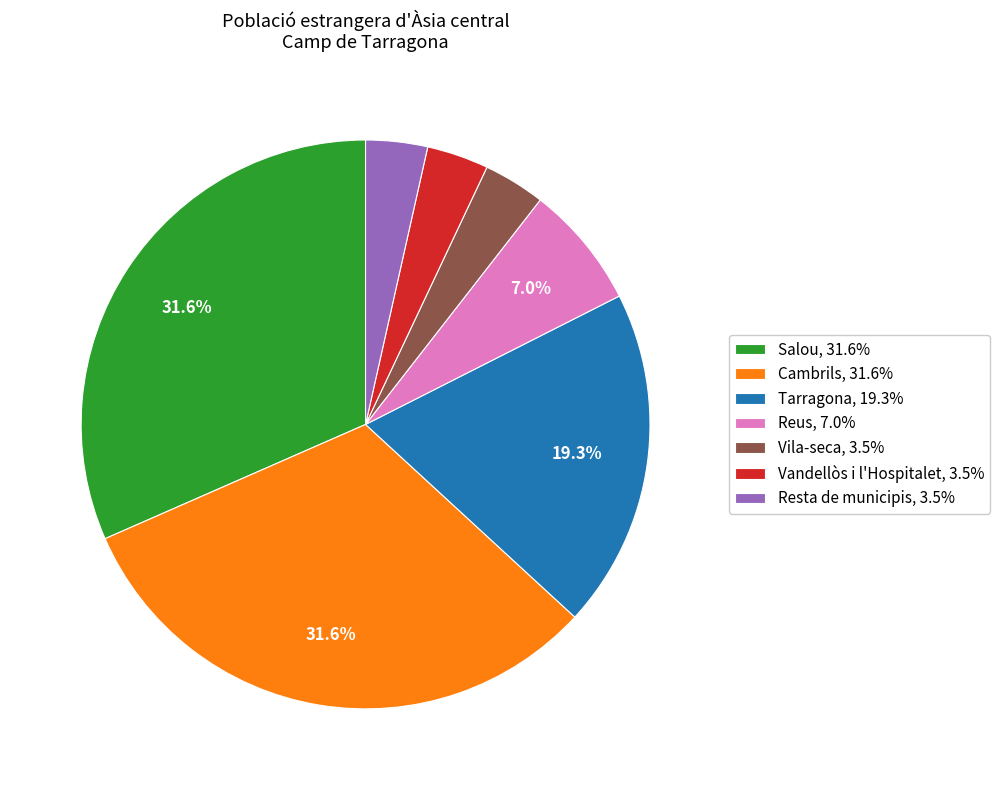

The Vila-seca slice represents 4% of the pie. True or false?

True